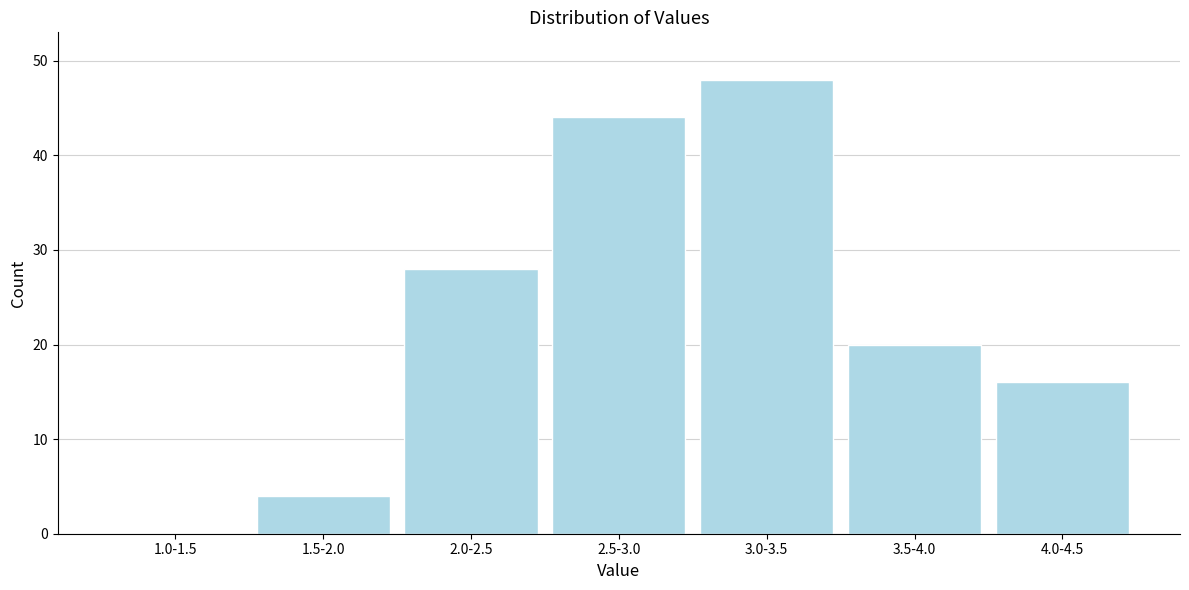

Reading left to right, extract all data points from this chart.

1.0-1.5=0	1.5-2.0=4	2.0-2.5=28	2.5-3.0=44	3.0-3.5=48	3.5-4.0=20	4.0-4.5=16